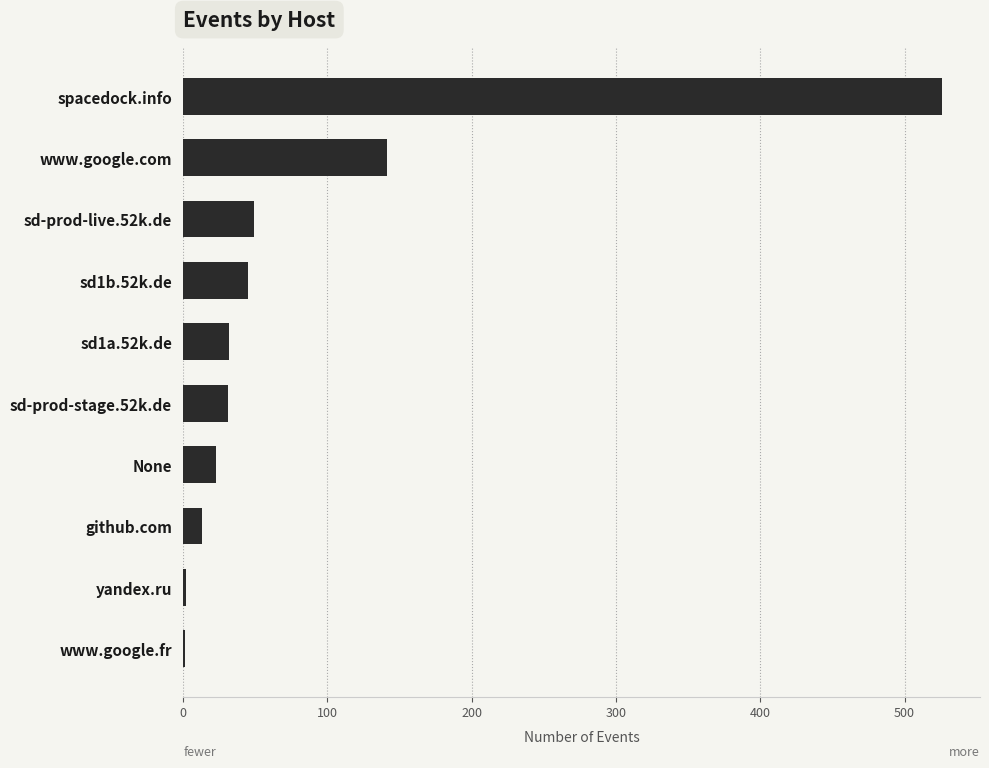

What is the greatest value displayed?

526